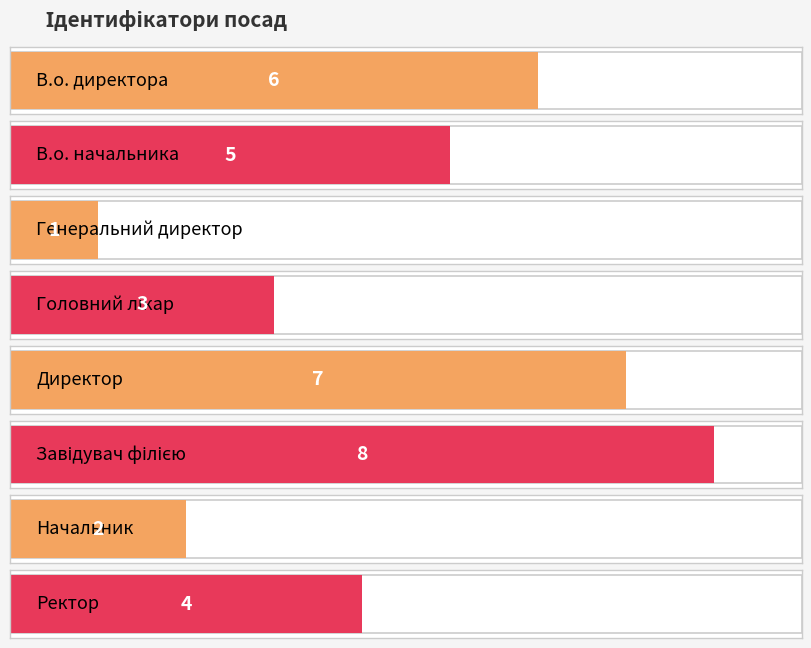

Count the values in the range 3 to 7.

5